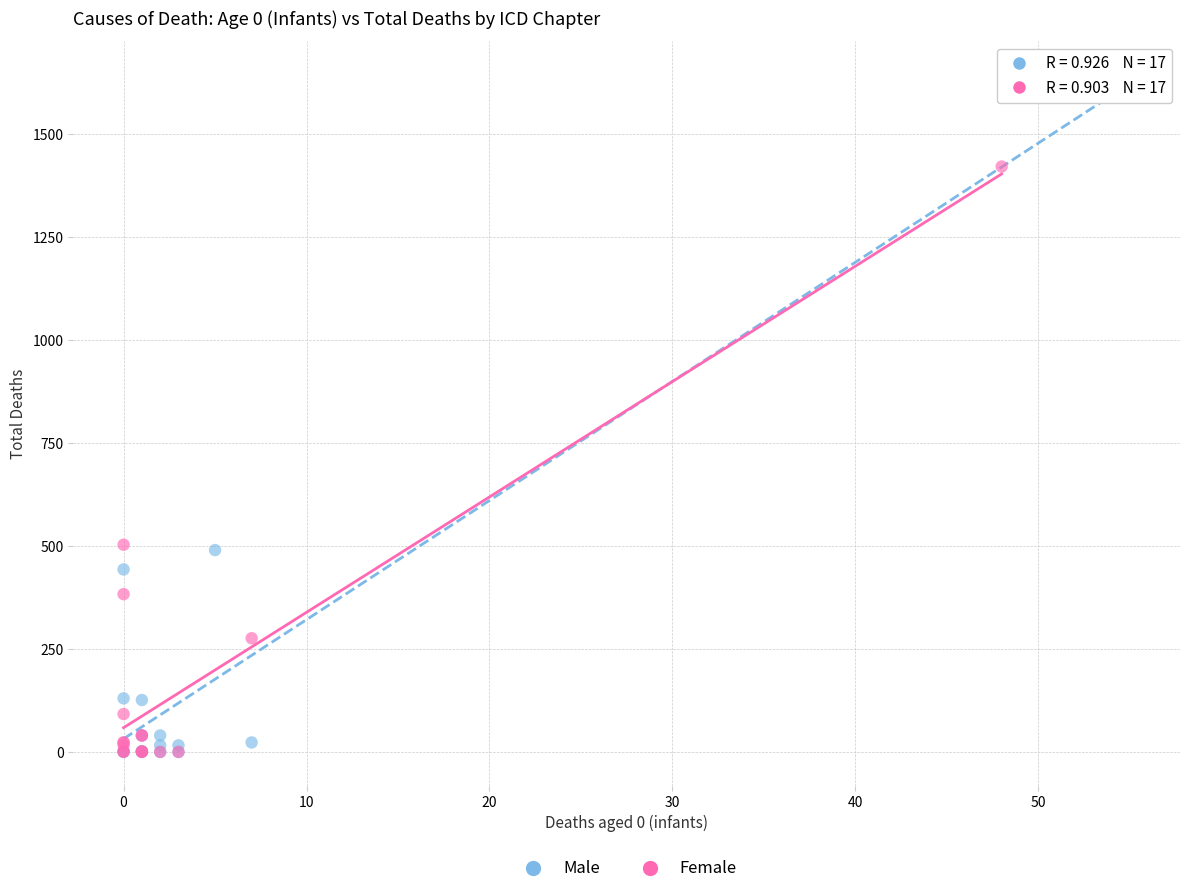

Which series has the largest Y range (max minus min)?

Male